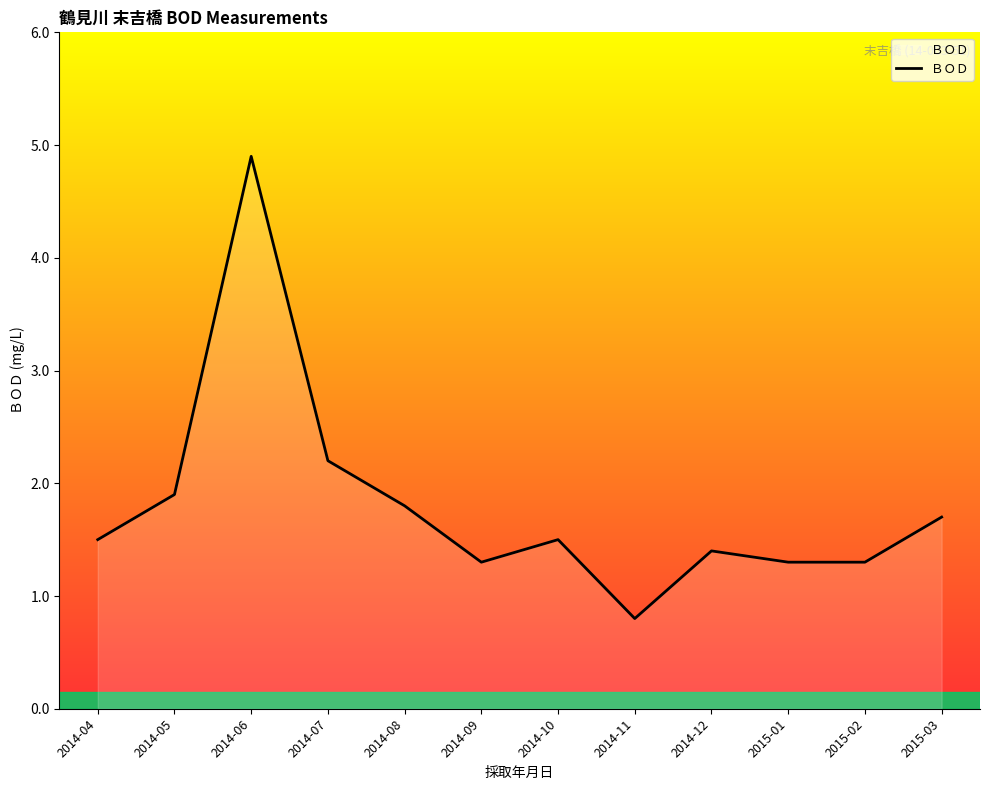

True or false: the data shows 1.1 at 2014-11.

False